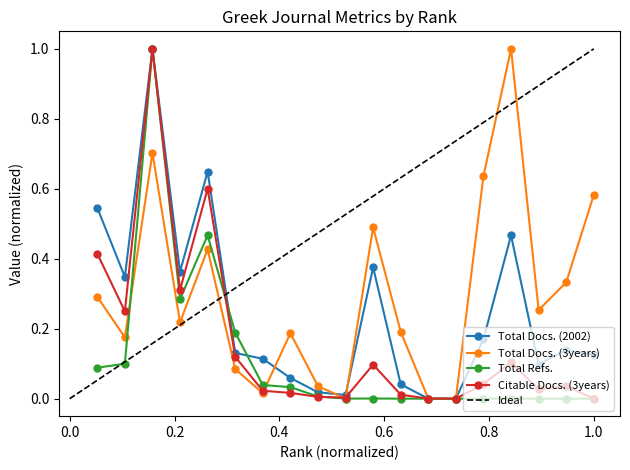

Where is Total Refs. nearest to the value 0?

12